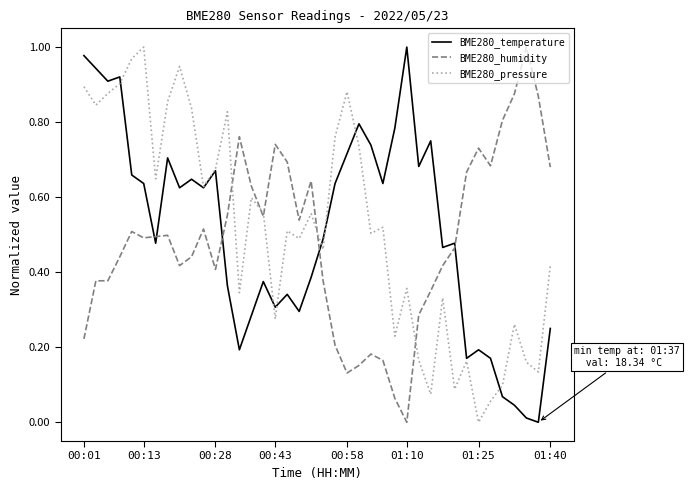

Which category has the highest value in the BME280_temperature series?

01:10